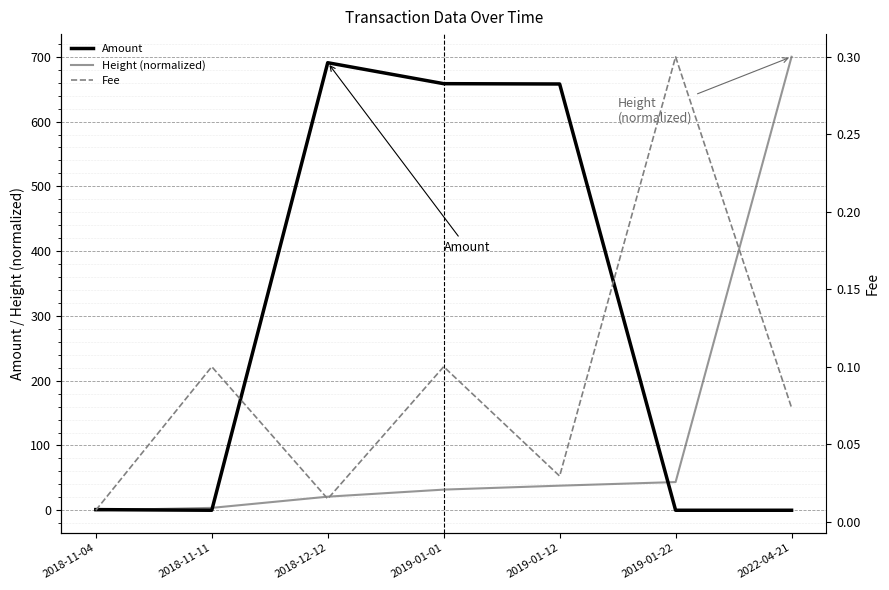

Reading left to right, list all the values displayed in this chart.

Amount: 2018-11-04=1.0	2018-11-11=0.0	2018-12-12=690.8	2019-01-01=658.5	2019-01-12=658.0	2019-01-22=0.0	2022-04-21=0.0
Height (normalized): 2018-11-04=0.0	2018-11-11=3.7	2018-12-12=21.0	2019-01-01=31.9	2019-01-12=38.0	2019-01-22=43.5	2022-04-21=700.0
Fee: 2018-11-04=0.0	2018-11-11=0.1	2018-12-12=0.0	2019-01-01=0.1	2019-01-12=0.0	2019-01-22=0.3	2022-04-21=0.1